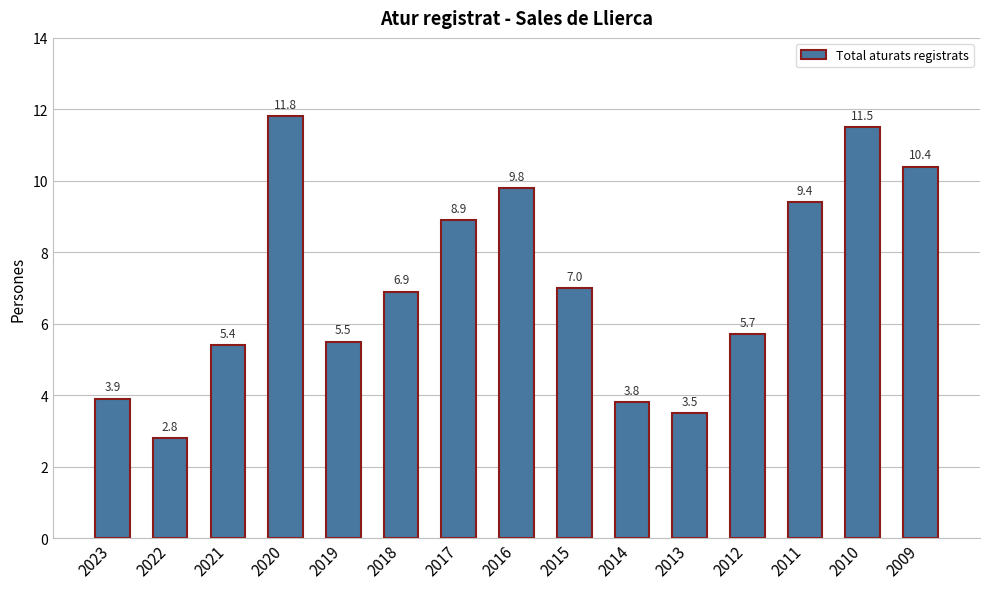

List the labels in order of value, smallest first.

2022, 2013, 2014, 2023, 2021, 2019, 2012, 2018, 2015, 2017, 2011, 2016, 2009, 2010, 2020